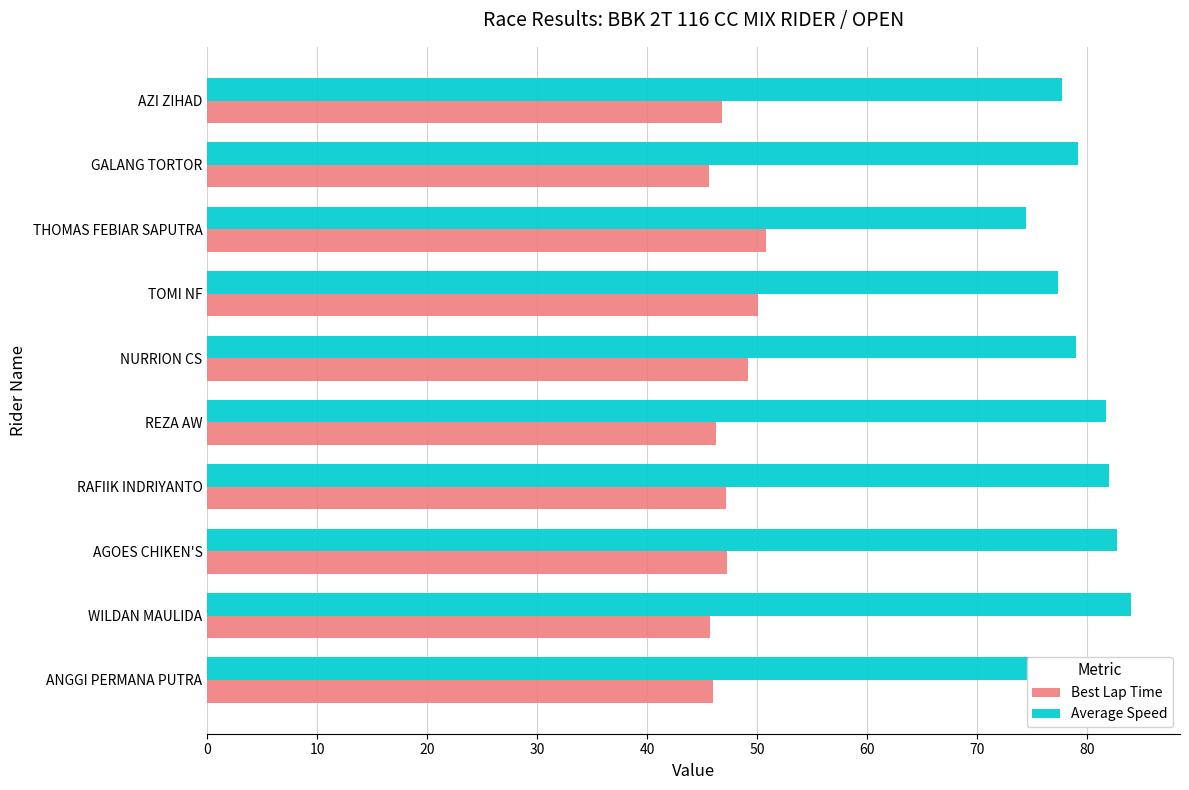

What are all the series names shown in the legend?

Best Lap Time, Average Speed